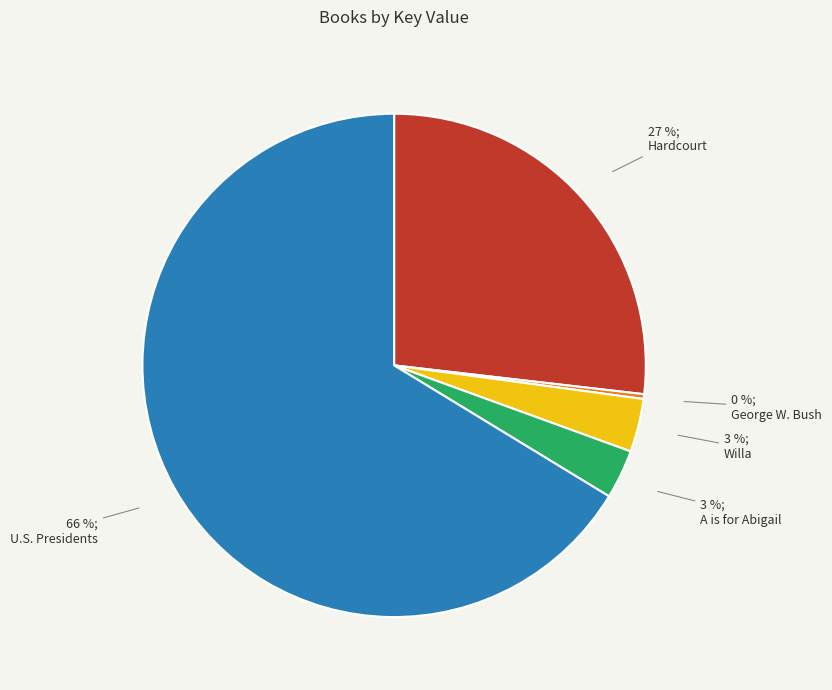

Is there any slice that represents more than half of the pie?

Yes